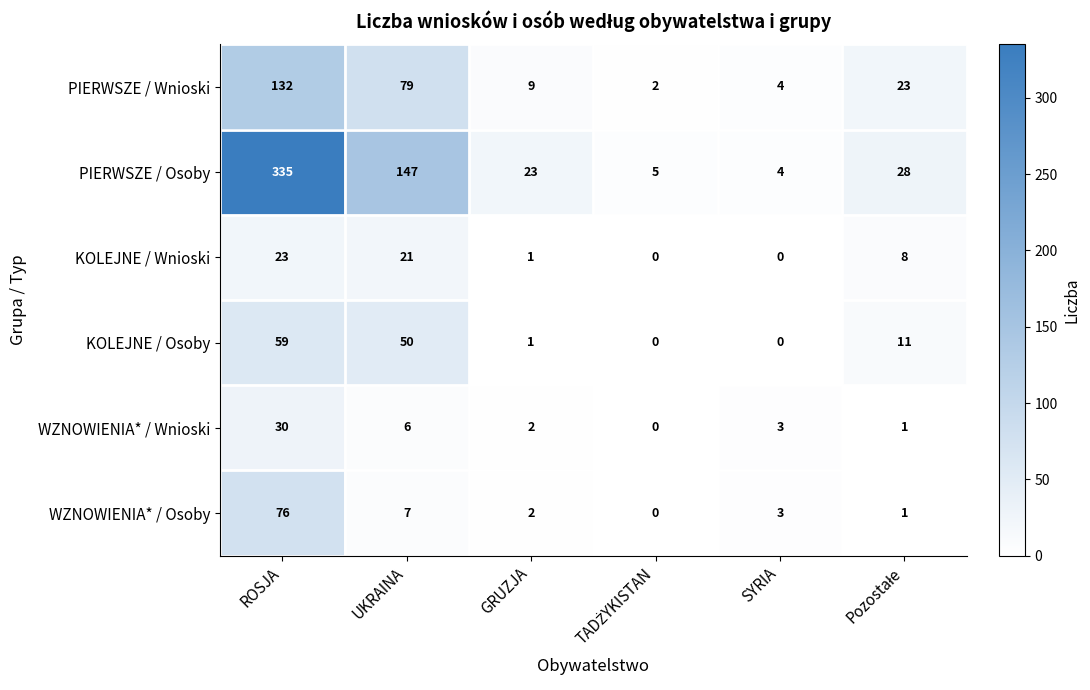

The value of WZNOWIENIA* / Wnioski at GRUZJA is 2. True or false?

True